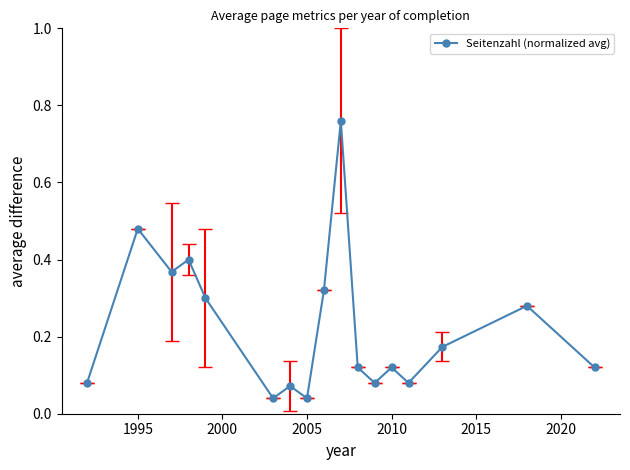

How many interior local valleys (lower than both neighbors) does the data have?

5